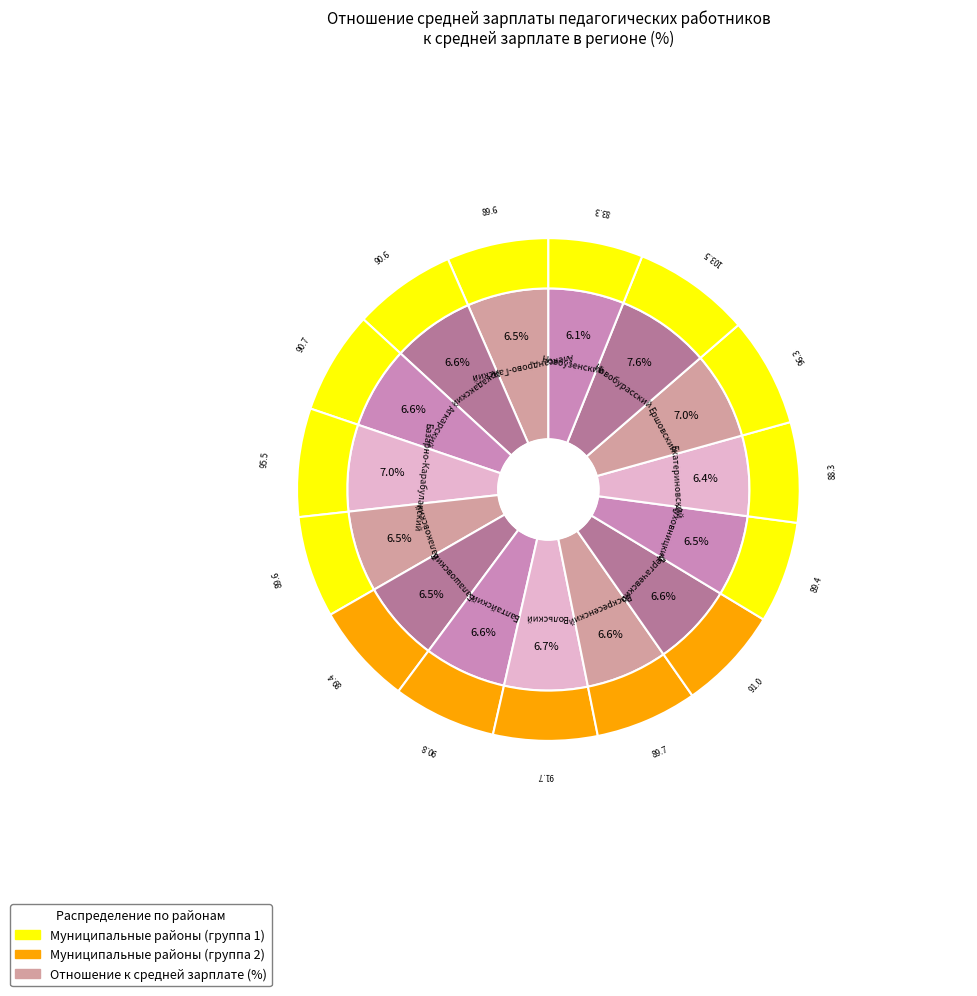

Between Александрово-Гайский муниципальный район and Новоузенский муниципальный район, which is larger?

Александрово-Гайский муниципальный район